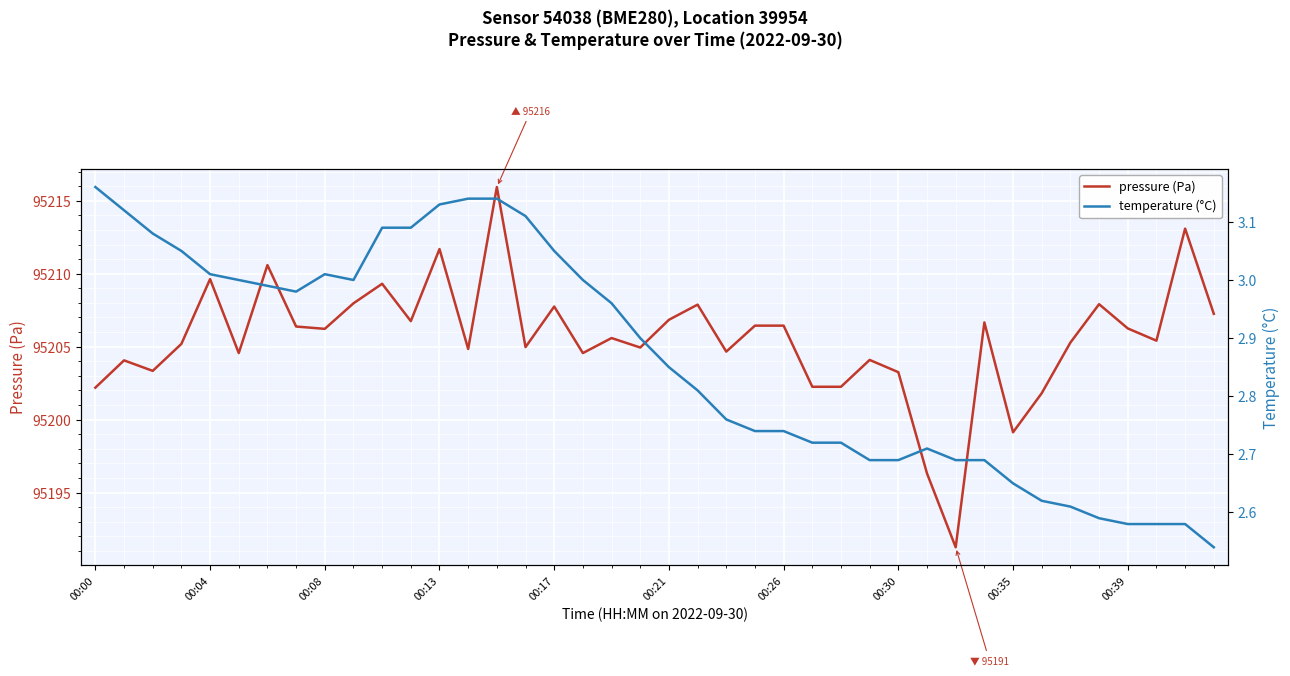

What is the difference between the second highest and second lowest values in the pressure (Pa) series?

16.8